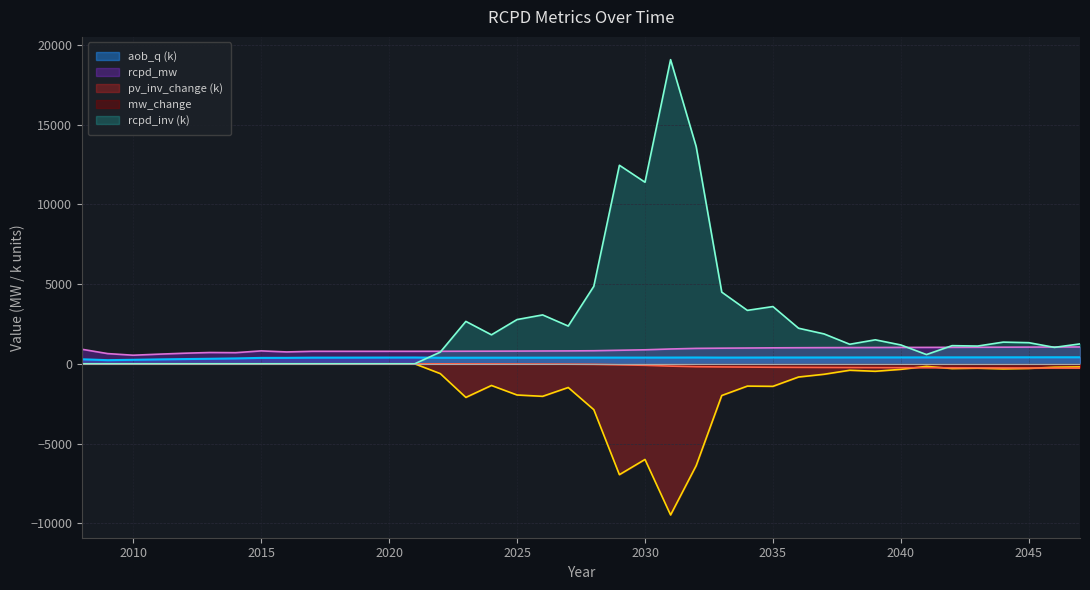

Reading right to left, transcribe all the data shown in this chart.

rcpd_mw: 2047=1056.5	2046=1051.5	2045=1047.5	2044=1042.5	2043=1037.5	2042=1033.5	2041=1029.5	2040=1027.5	2039=1023.5	2038=1018.5	2037=1014.5	2036=1008.5	2035=1001.5	2034=990.5	2033=980.5	2032=967.5	2031=929.5	2030=878.5	2029=849.5	2028=819.5	2027=808.5	2026=803.5	2025=797.5	2024=792.5	2023=789.5	2022=785.5	2021=784.5	2020=784.5	2019=784.5	2018=784.5	2017=784.5	2016=744.1	2015=809.9	2014=698.2	2013=708.1	2012=663.7	2011=604.6	2010=538.2	2009=640.3	2008=910.1
aob_q: 2047=409.3	2046=409.3	2045=407.3	2044=406.7	2043=404.5	2042=403.5	2041=402.1	2040=400.1	2039=400.3	2038=397.7	2037=396.8	2036=395.0	2035=394.7	2034=392.1	2033=389.7	2032=395.3	2031=391.4	2030=389.3	2029=389.1	2028=387.6	2027=386.4	2026=384.8	2025=383.5	2024=383.3	2023=381.5	2022=379.2	2021=395.0	2020=392.6	2019=389.9	2018=387.3	2017=386.0	2016=372.6	2015=371.1	2014=338.2	2013=315.1	2012=296.6	2011=275.9	2010=250.5	2009=228.0	2008=282.9
rcpd_inv: 2047=1248.7	2046=1030.3	2045=1324.9	2044=1359.6	2043=1113.5	2042=1137.6	2041=580.1	2040=1182.0	2039=1504.4	2038=1225.5	2037=1873.5	2036=2231.5	2035=3589.3	2034=3351.5	2033=4494.7	2032=13624.1	2031=19073.0	2030=11386.2	2029=12450.9	2028=4859.8	2027=2367.8	2026=3066.2	2025=2774.5	2024=1817.9	2023=2660.0	2022=732.9	2021=0.0	2020=0.0	2019=0.0	2018=0.0	2017=0.0	2016=0.0	2015=0.0	2014=0.0	2013=0.0	2012=0.0	2011=0.0	2010=0.0	2009=0.0	2008=0.0
mw_change: 2047=-271.0	2046=-267.0	2045=-263.0	2044=-258.0	2043=-253.0	2042=-249.0	2041=-245.0	2040=-243.0	2039=-239.0	2038=-234.0	2037=-230.0	2036=-224.0	2035=-217.0	2034=-206.0	2033=-196.0	2032=-183.0	2031=-145.0	2030=-94.0	2029=-65.0	2028=-35.0	2027=-24.0	2026=-19.0	2025=-13.0	2024=-8.0	2023=-5.0	2022=-1.0	2021=0.0	2020=0.0	2019=0.0	2018=0.0	2017=0.0	2016=0.0	2015=0.0	2014=0.0	2013=0.0	2012=0.0	2011=0.0	2010=0.0	2009=0.0	2008=0.0
pv_inv_change: 2047=-195.4	2046=-213.7	2045=-291.2	2044=-316.8	2043=-275.0	2042=-297.8	2041=-161.0	2040=-347.7	2039=-469.1	2038=-405.0	2037=-656.4	2036=-828.7	2035=-1412.9	2034=-1398.5	2033=-1988.0	2032=-6387.5	2031=-9478.7	2030=-5998.1	2029=-6952.5	2028=-2876.5	2027=-1485.6	2026=-2039.2	2025=-1955.9	2024=-1358.4	2023=-2106.9	2022=-615.3	2021=0.0	2020=0.0	2019=0.0	2018=0.0	2017=0.0	2016=0.0	2015=0.0	2014=0.0	2013=0.0	2012=0.0	2011=0.0	2010=0.0	2009=0.0	2008=0.0